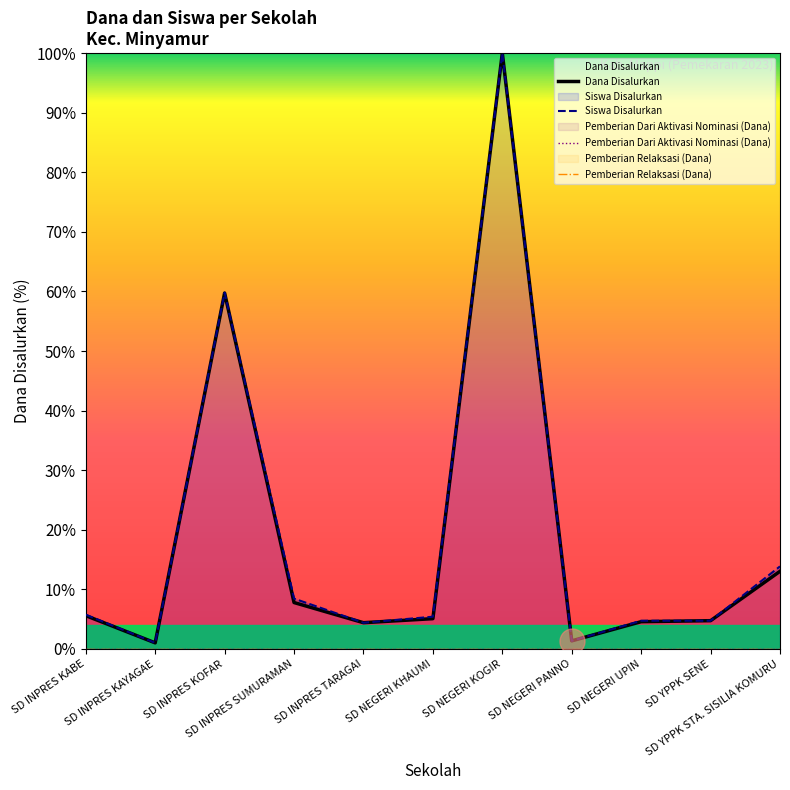

Which series has the largest total across all categories?

Siswa Disalurkan